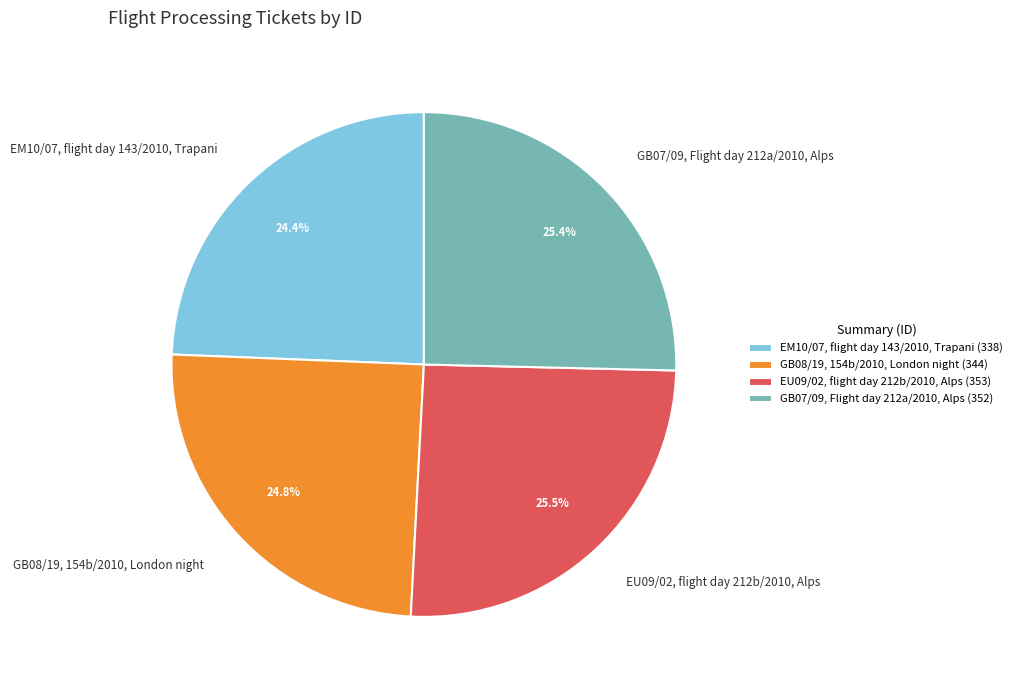

Approximately how many times larger is the value at EU09/02, flight day 212b/2010, Alps compared to EM10/07, flight day 143/2010, Trapani?

1.0